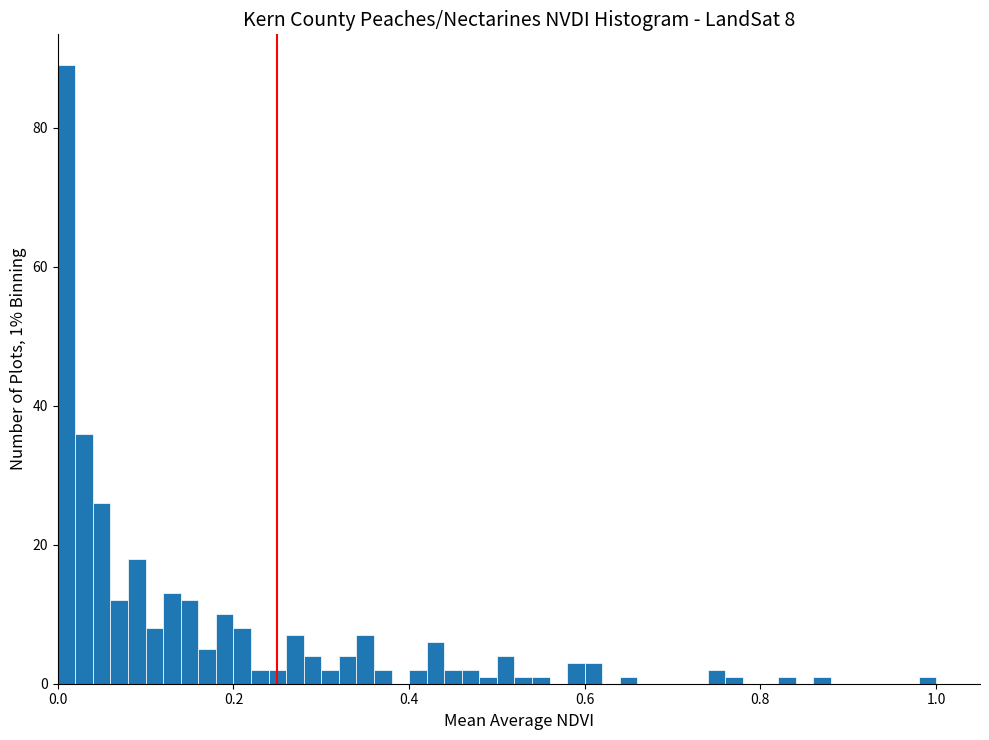

Read against the x-axis, roughly where is the centre of the tallest bar?

0.02